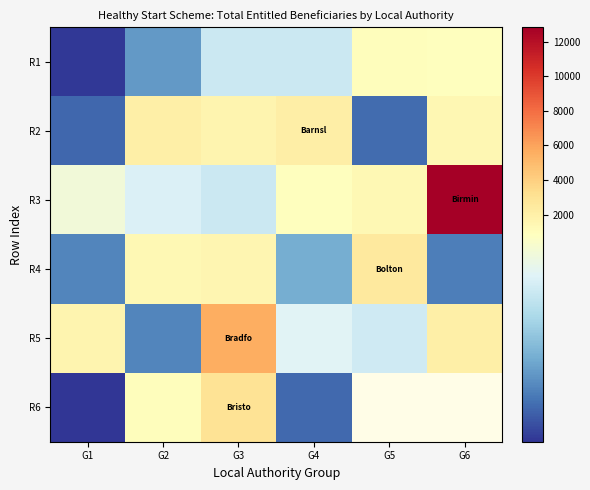

What is the spread (max minus min) of values at G1?

1409.0